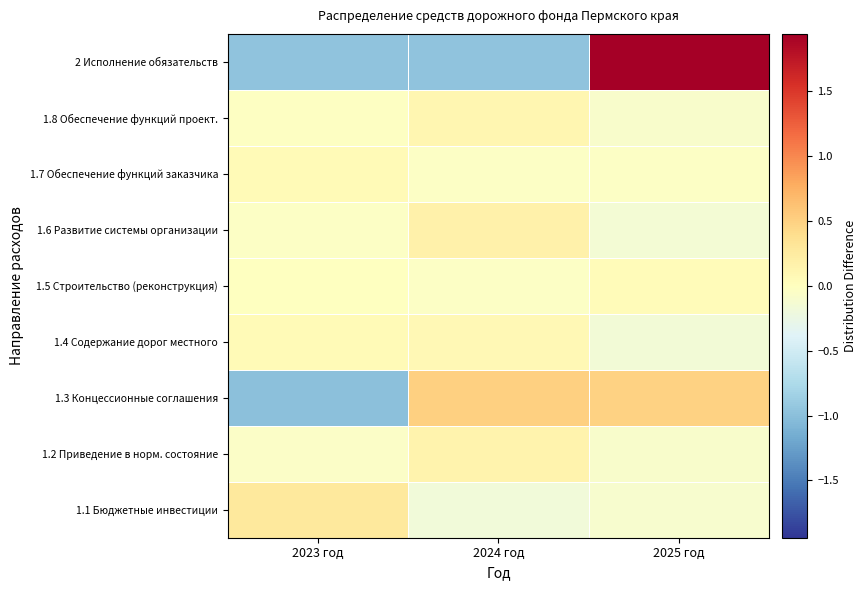

At which category is the sum across all series the highest?

2025 год